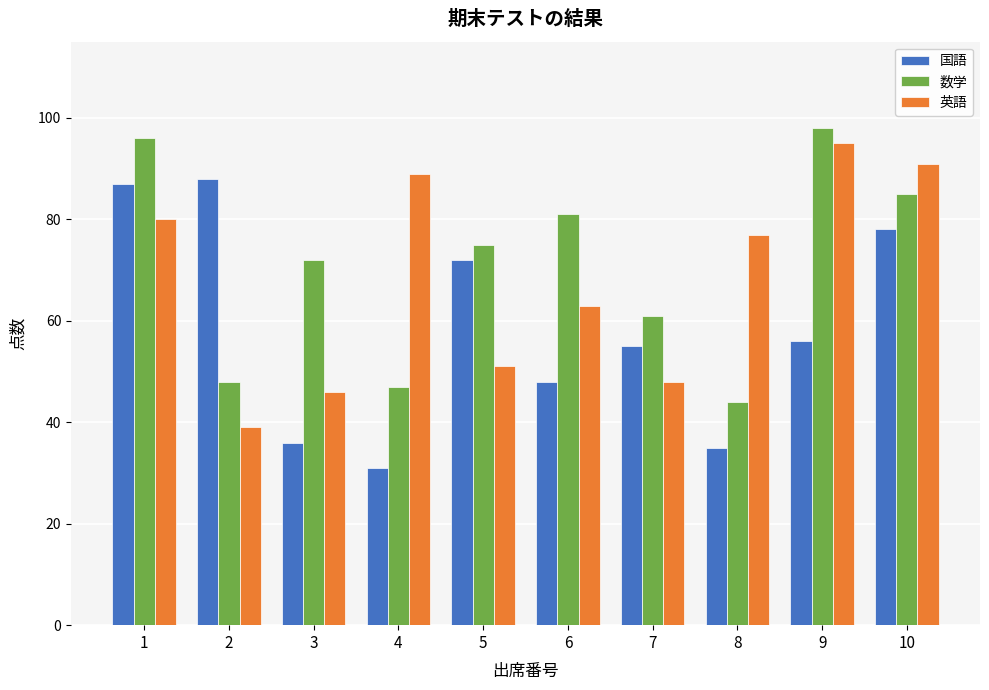

What is the difference between the second highest and minimum values in the 英語 series?

52